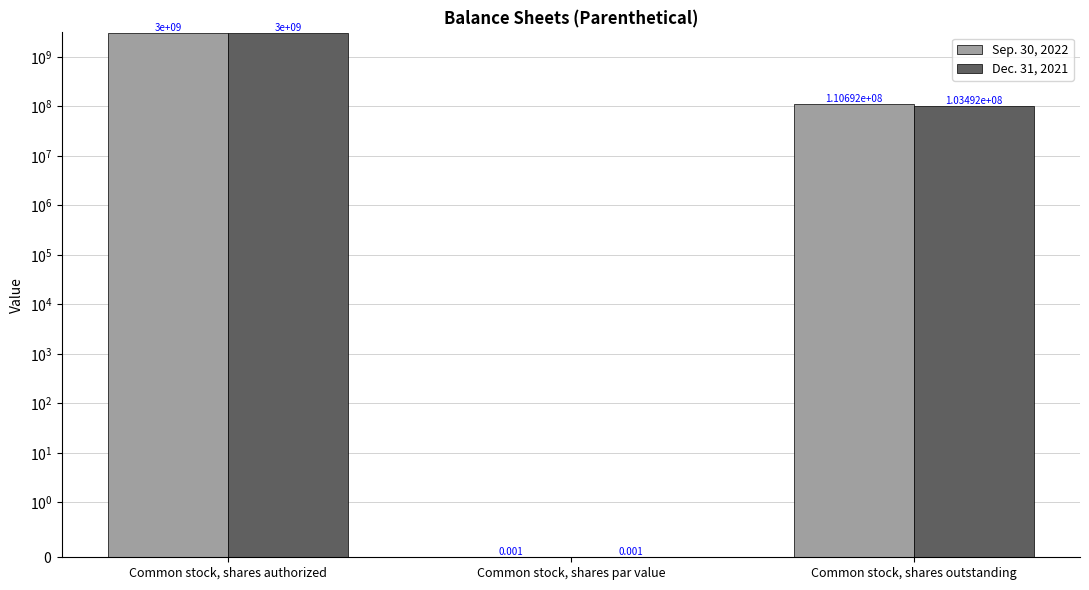

Is the value of Sep. 30, 2022 at Common stock, shares par value greater than the value of Dec. 31, 2021 at Common stock, shares outstanding?

No